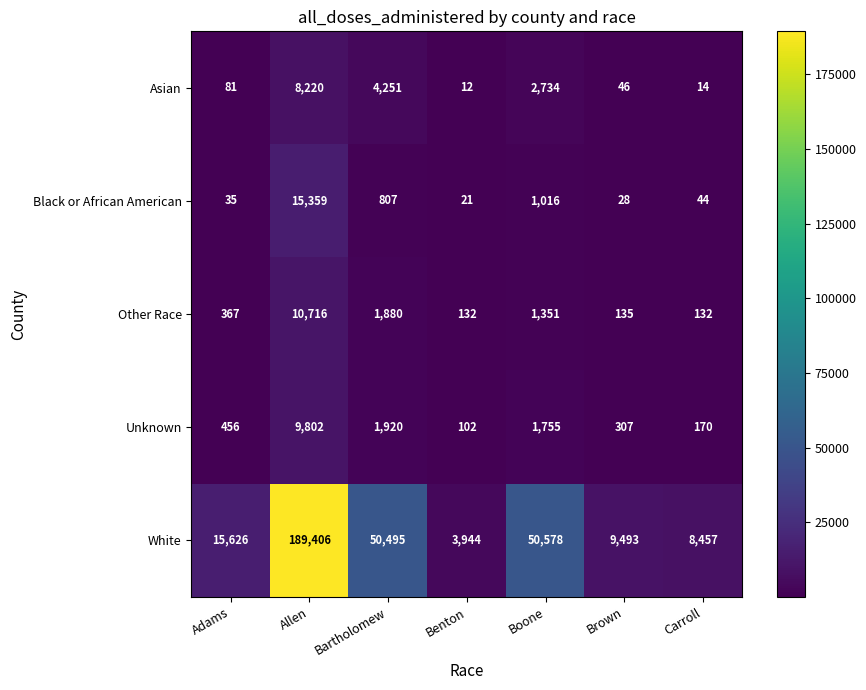

What is the difference between the highest and lowest values at Boone?

49562